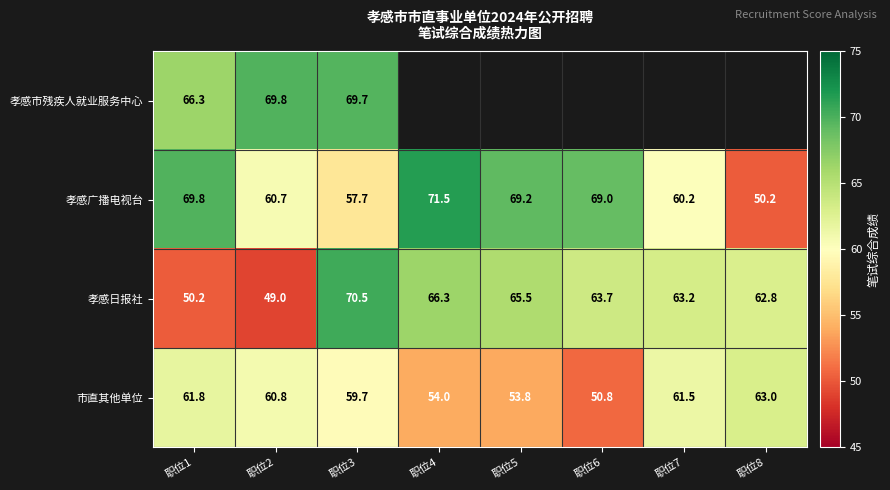

At how many categories does at least one series exceed 38?

8